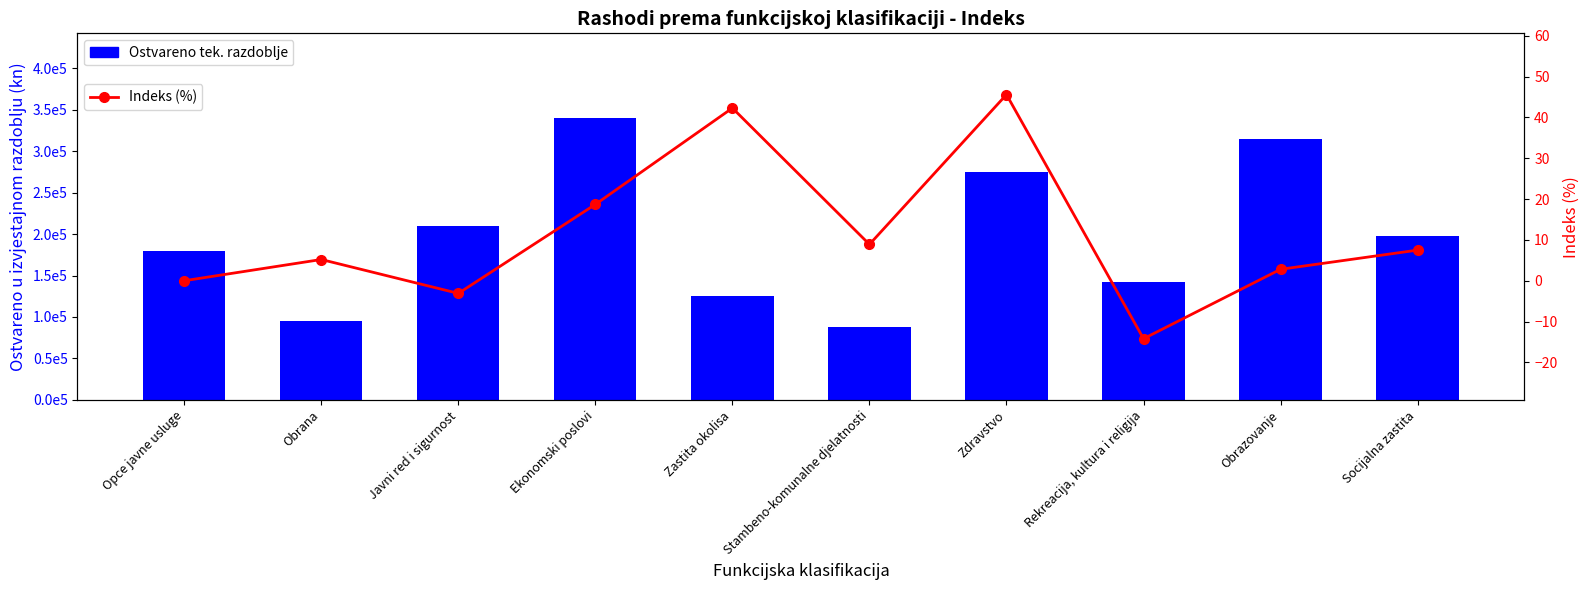

What is the label of the 1st bar from the right?

Socijalna zastita